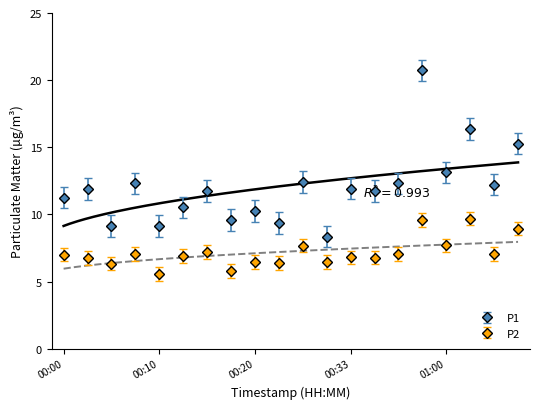

True or false: P2 has more than 2 points higher than both neighbors.

True